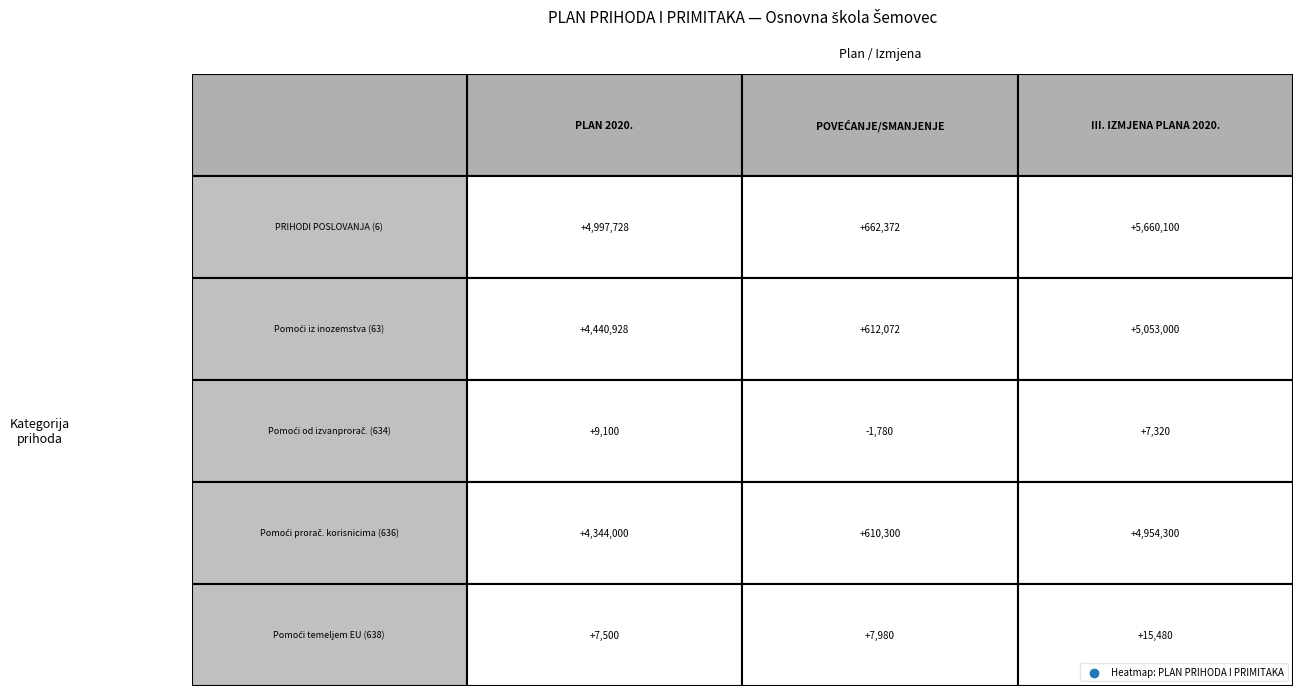

True or false: Pomoći temeljem EU (638) has a value of 26153 at 2.

False